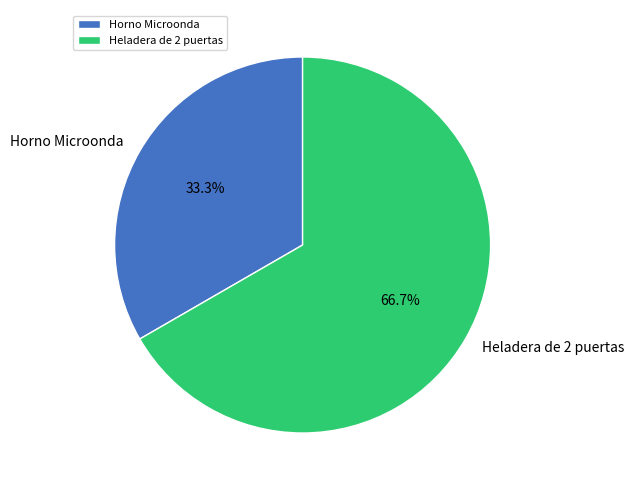

How many segments does this pie chart have?

2